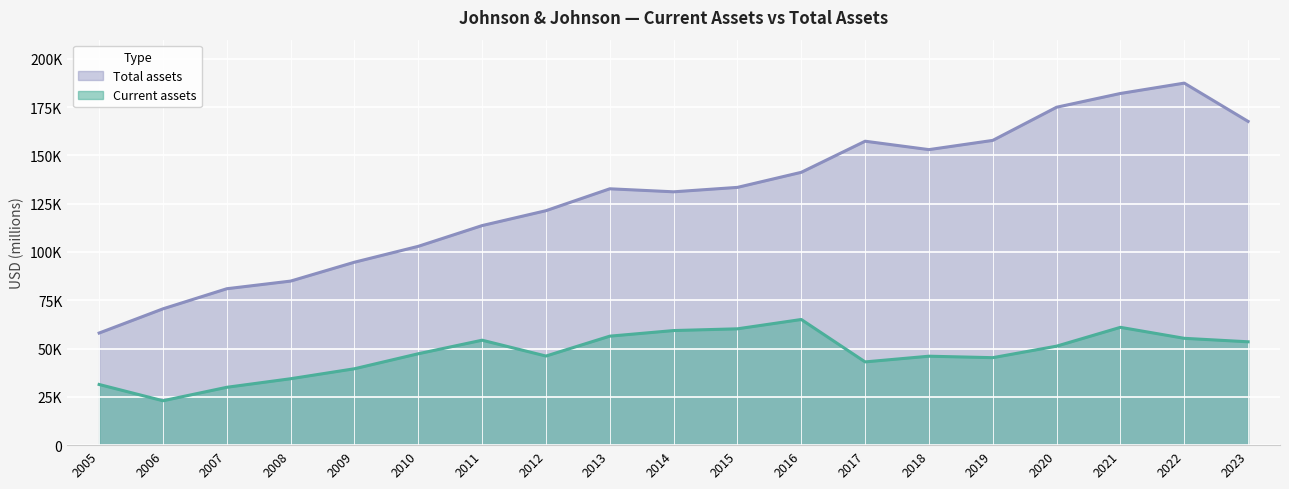

Which series has the widest spread of values?

Total assets